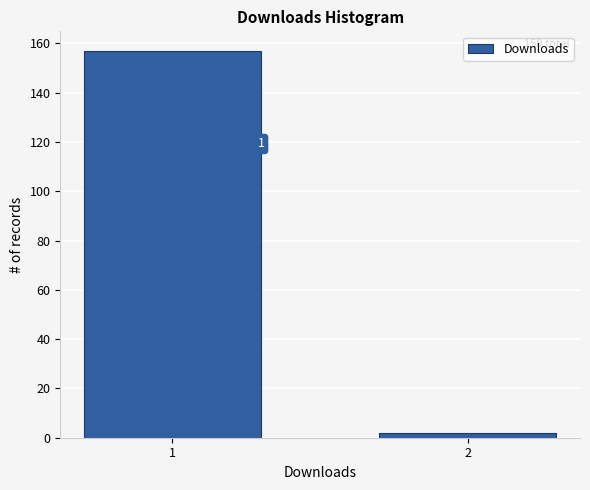

How many bars are there in total?

2